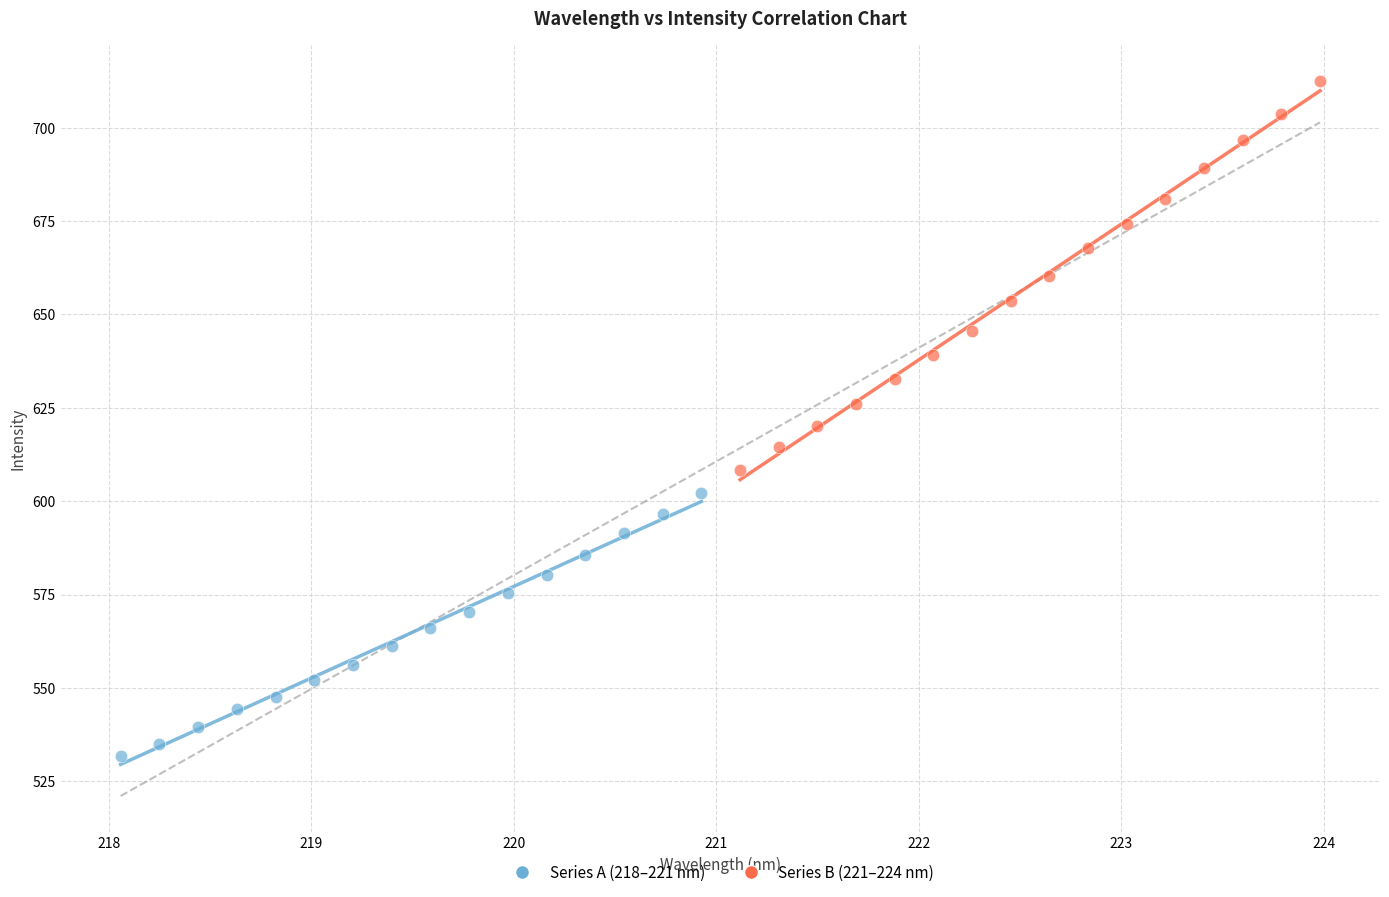

Which series contains the lowest Y value?

Series A (218–221 nm)